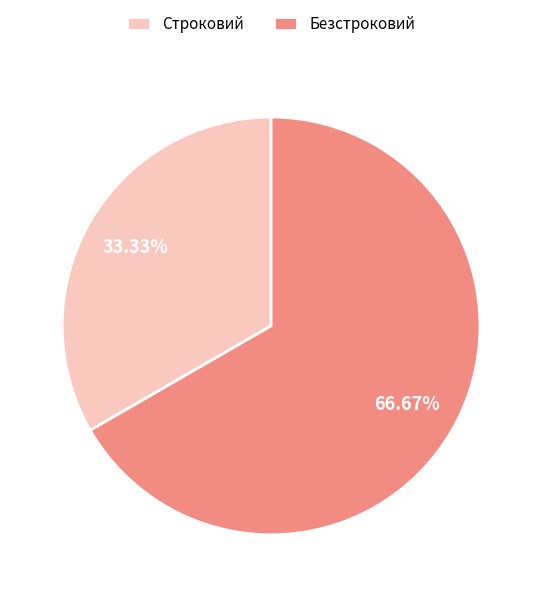

What percentage is the Безстроковий slice, to the nearest percent?

67%